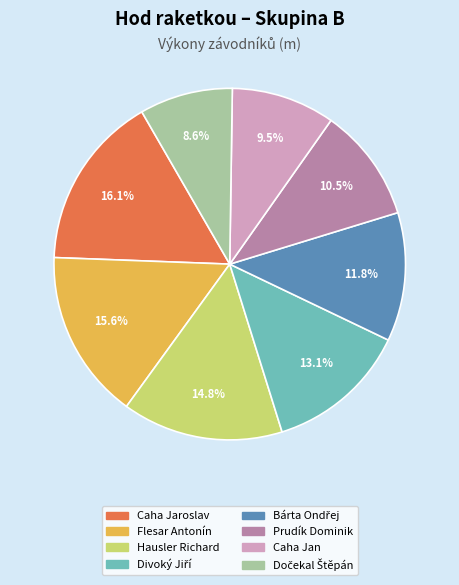

Do Caha Jaroslav and Hausler Richard together represent more than half of the pie?

No